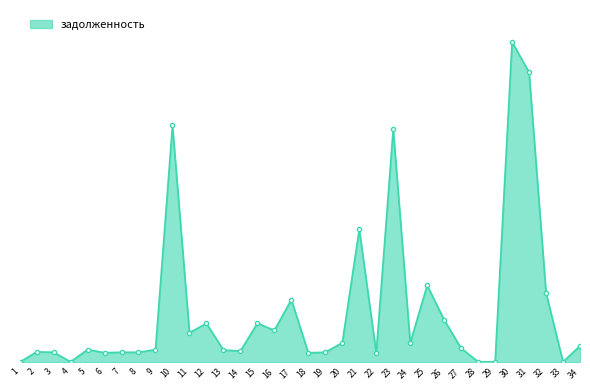

Rank the categories by value from highest to lowest.

30, 31, 10, 23, 21, 25, 32, 17, 26, 15, 12, 16, 11, 20, 24, 34, 27, 9, 5, 13, 14, 2, 19, 3, 7, 8, 6, 18, 22, 28, 4, 29, 33, 1